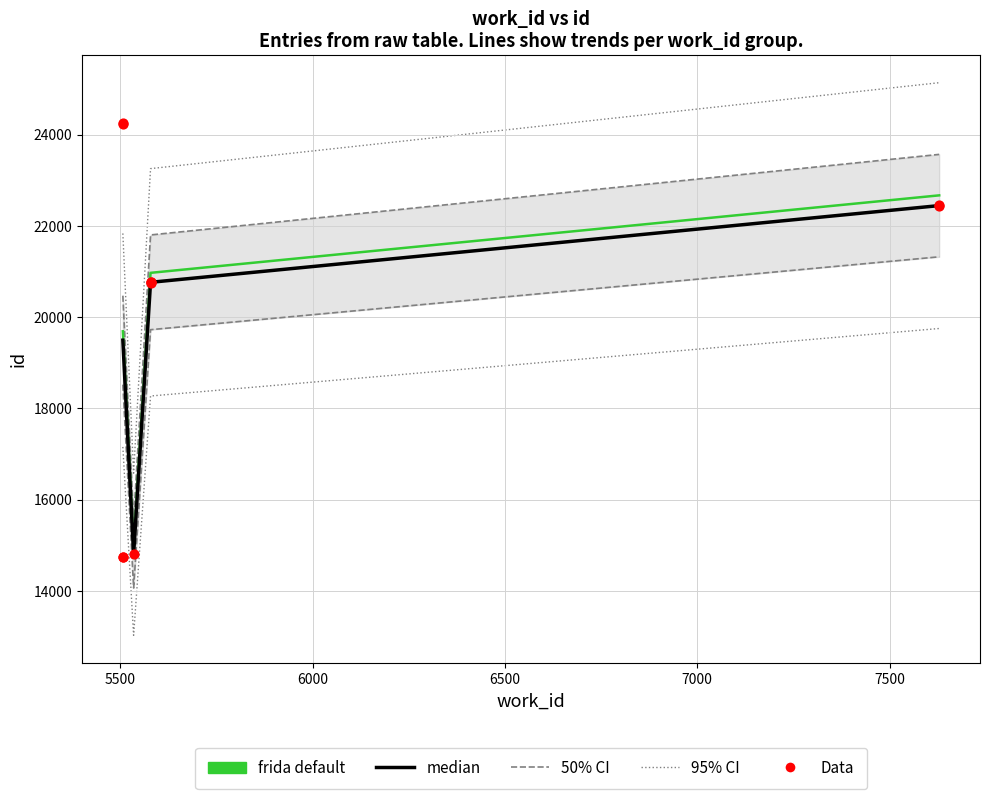

Which has a higher value, 5507 or 5507?

5507